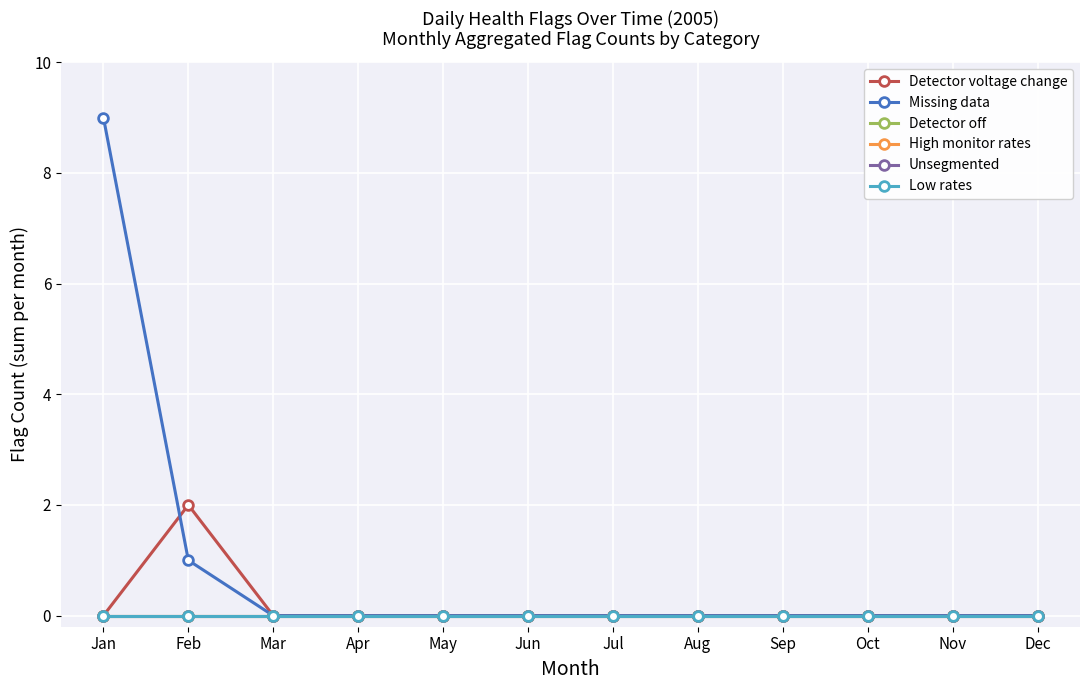

Does the chart have visible grid lines?

Yes